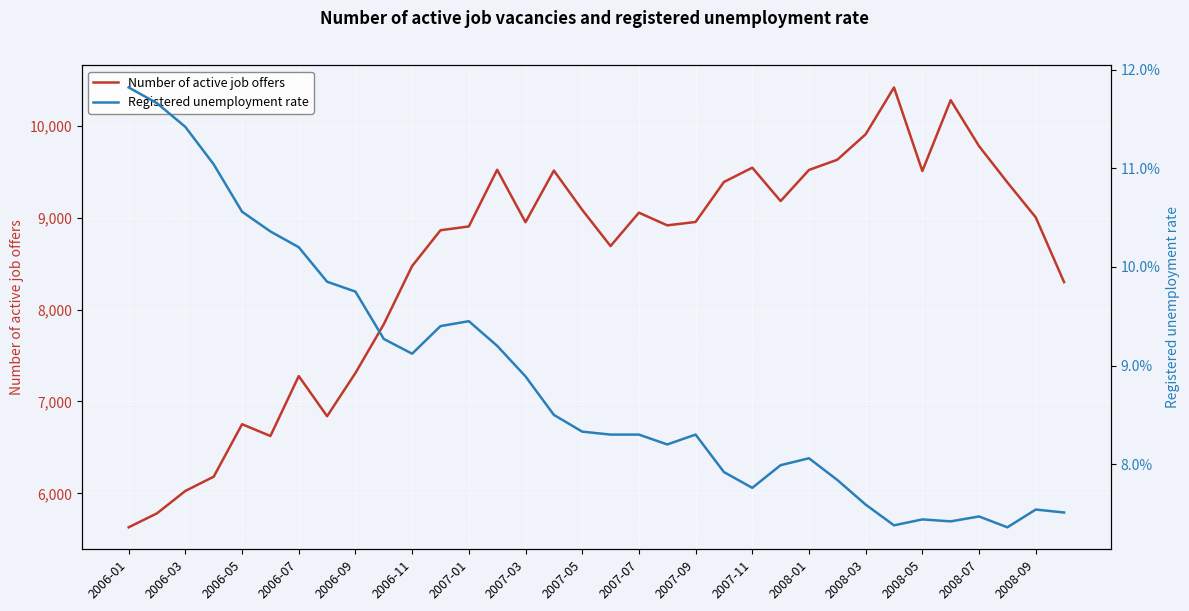

At which category does Number of active job offers reach its first local peak?

2006-05